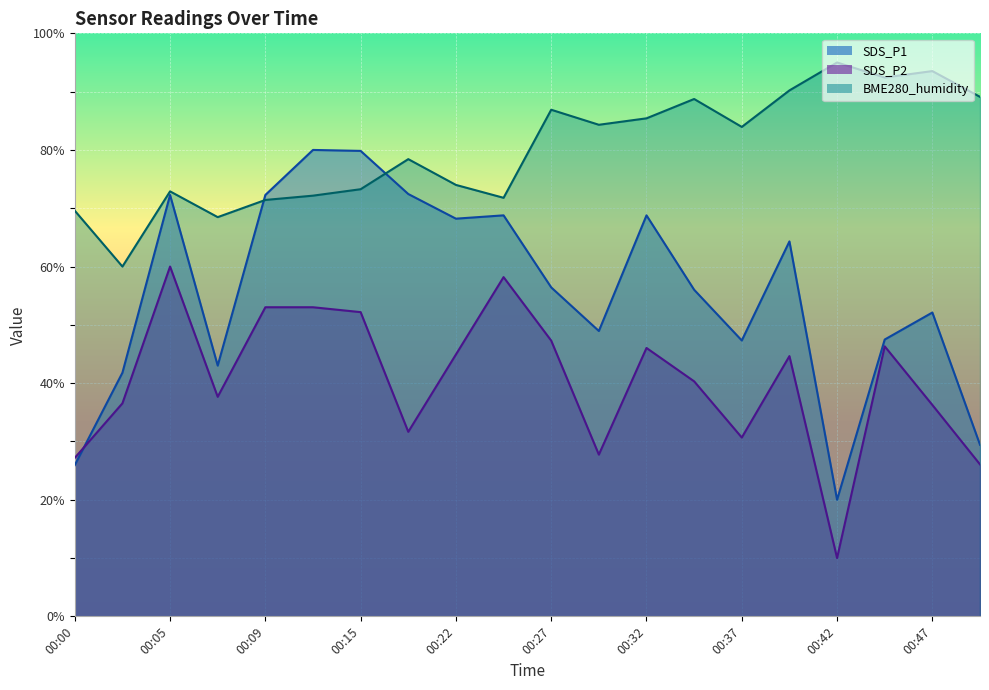

Which label corresponds to the smallest value in the chart?

00:42